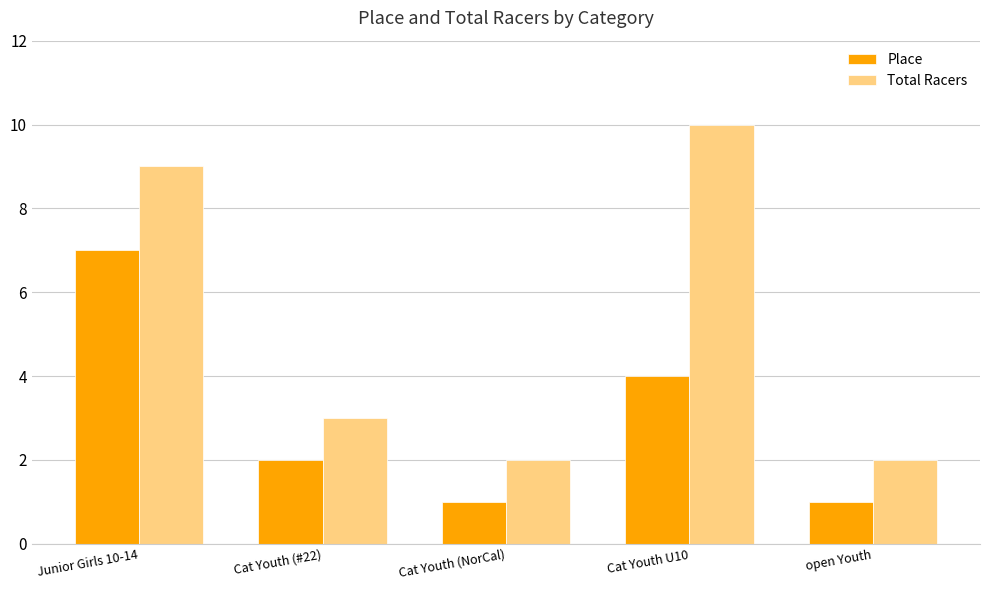

Rank the series by their maximum value, from highest to lowest.

Total Racers, Place